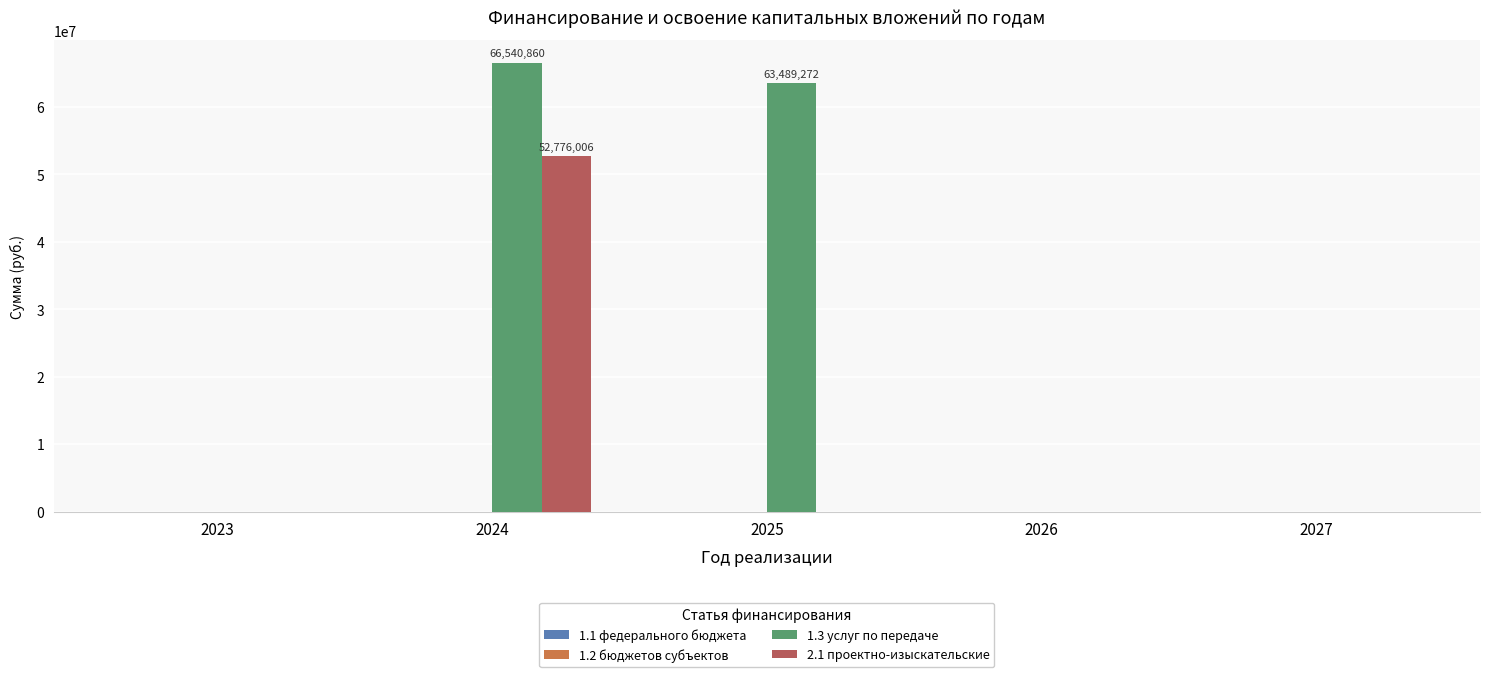

Which series changed the most between 2023 and 2024?

1.3 услуг по передаче